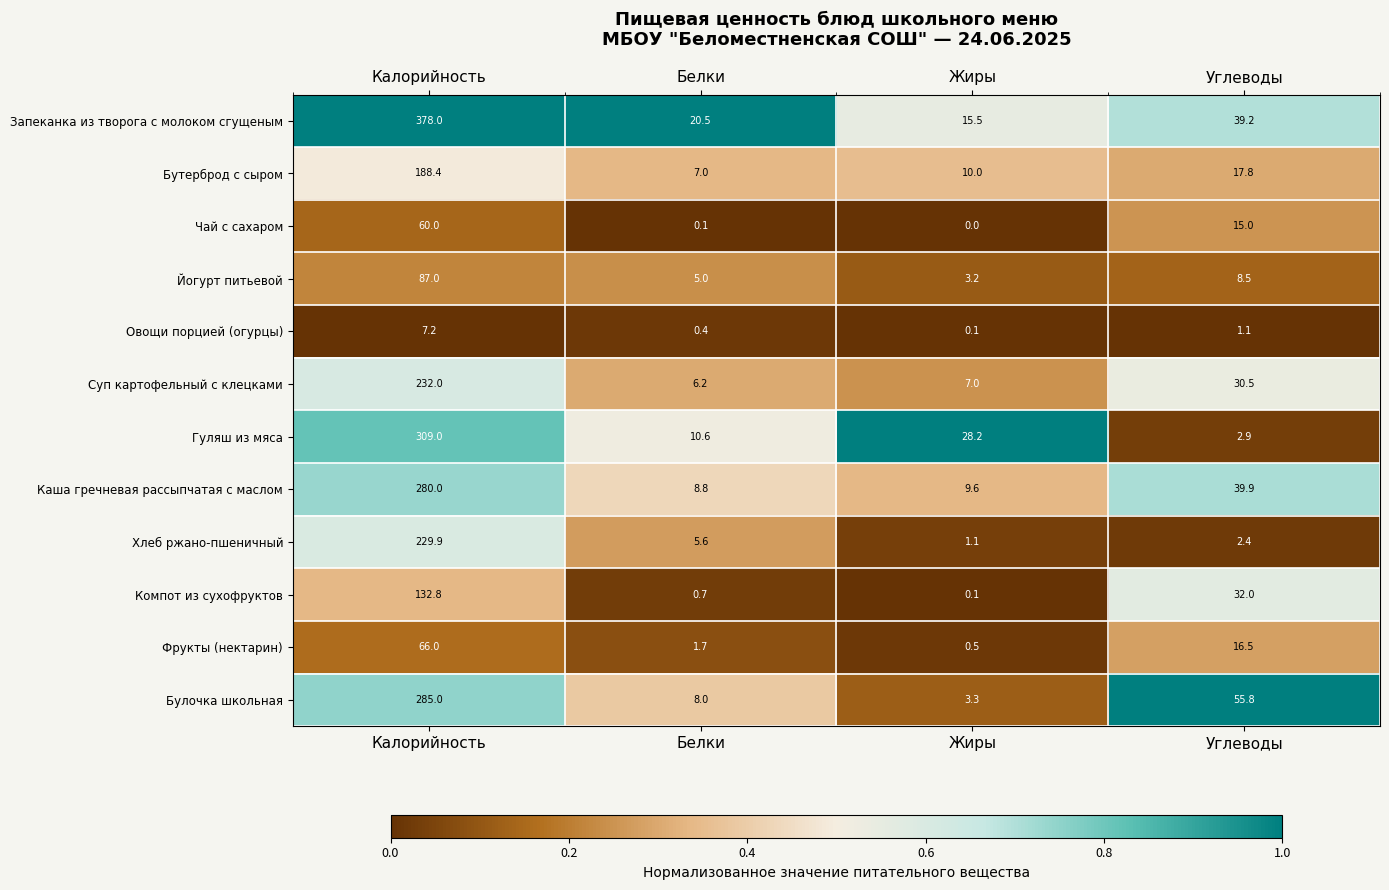

The value of Суп картофельный с клецками at Жиры is 2.0. True or false?

False